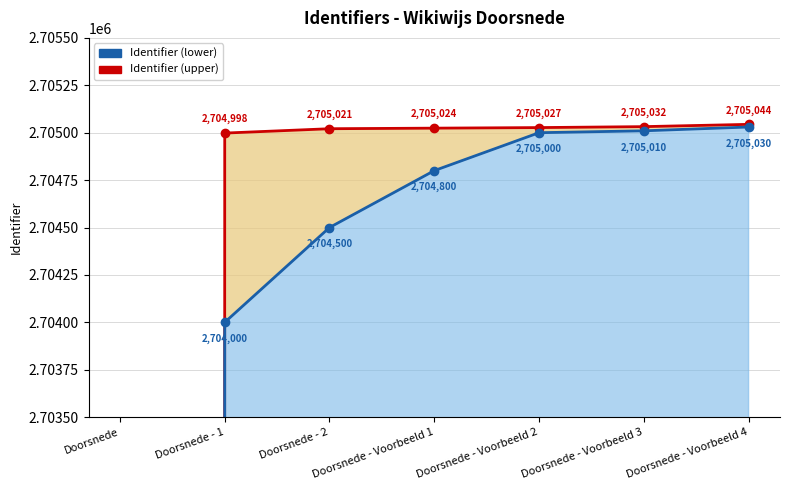

Reading right to left, transcribe all the data shown in this chart.

Identifier (upper) line: Doorsnede - Voorbeeld 4=2705044	Doorsnede - Voorbeeld 3=2705032	Doorsnede - Voorbeeld 2=2705027	Doorsnede - Voorbeeld 1=2705024	Doorsnede - 2=2705021	Doorsnede - 1=2704998	Doorsnede=0
Identifier (lower) line: Doorsnede - Voorbeeld 4=2705030	Doorsnede - Voorbeeld 3=2705010	Doorsnede - Voorbeeld 2=2705000	Doorsnede - Voorbeeld 1=2704800	Doorsnede - 2=2704500	Doorsnede - 1=2704000	Doorsnede=0